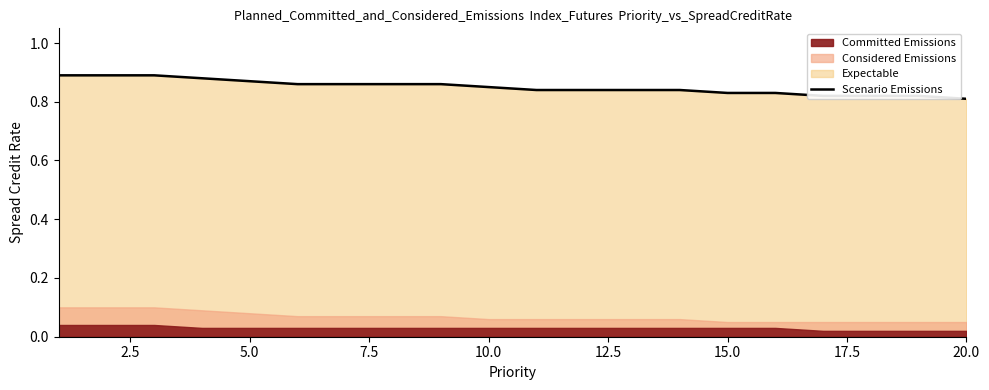

What is the sum of the values at 10.0 and 15.0?

1.7